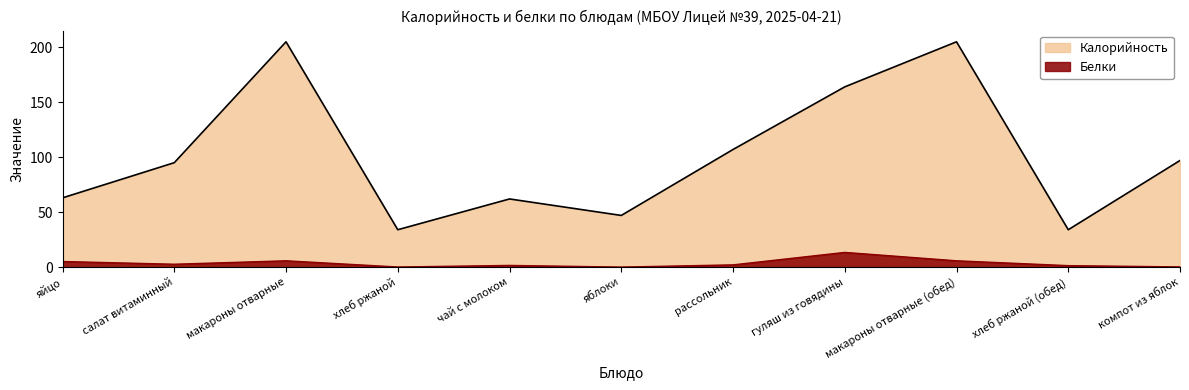

Which series has the widest spread of values?

Калорийность